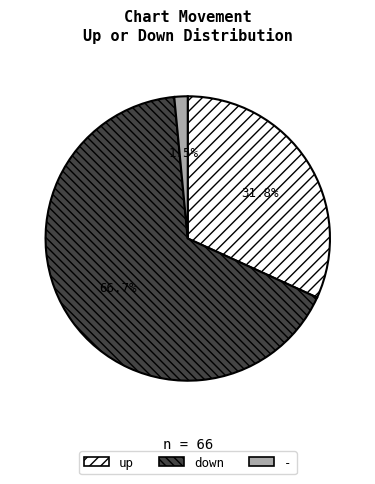

What percentage is the up slice, to the nearest percent?

32%